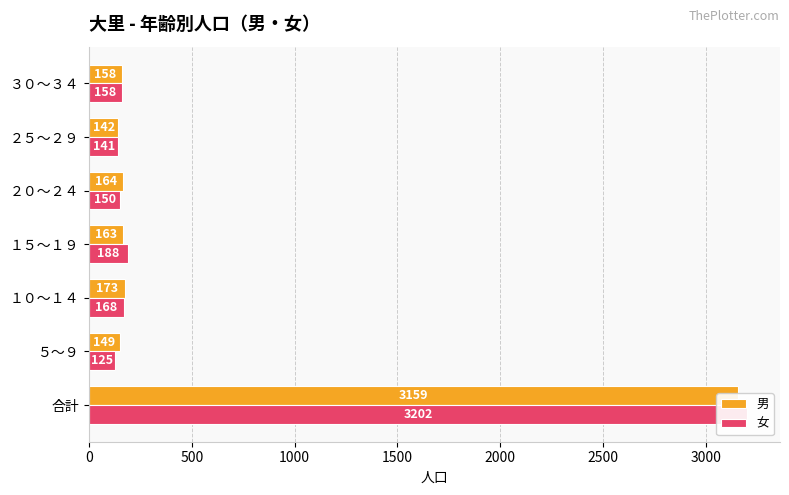

What is the total value across all series at 合計?

6361